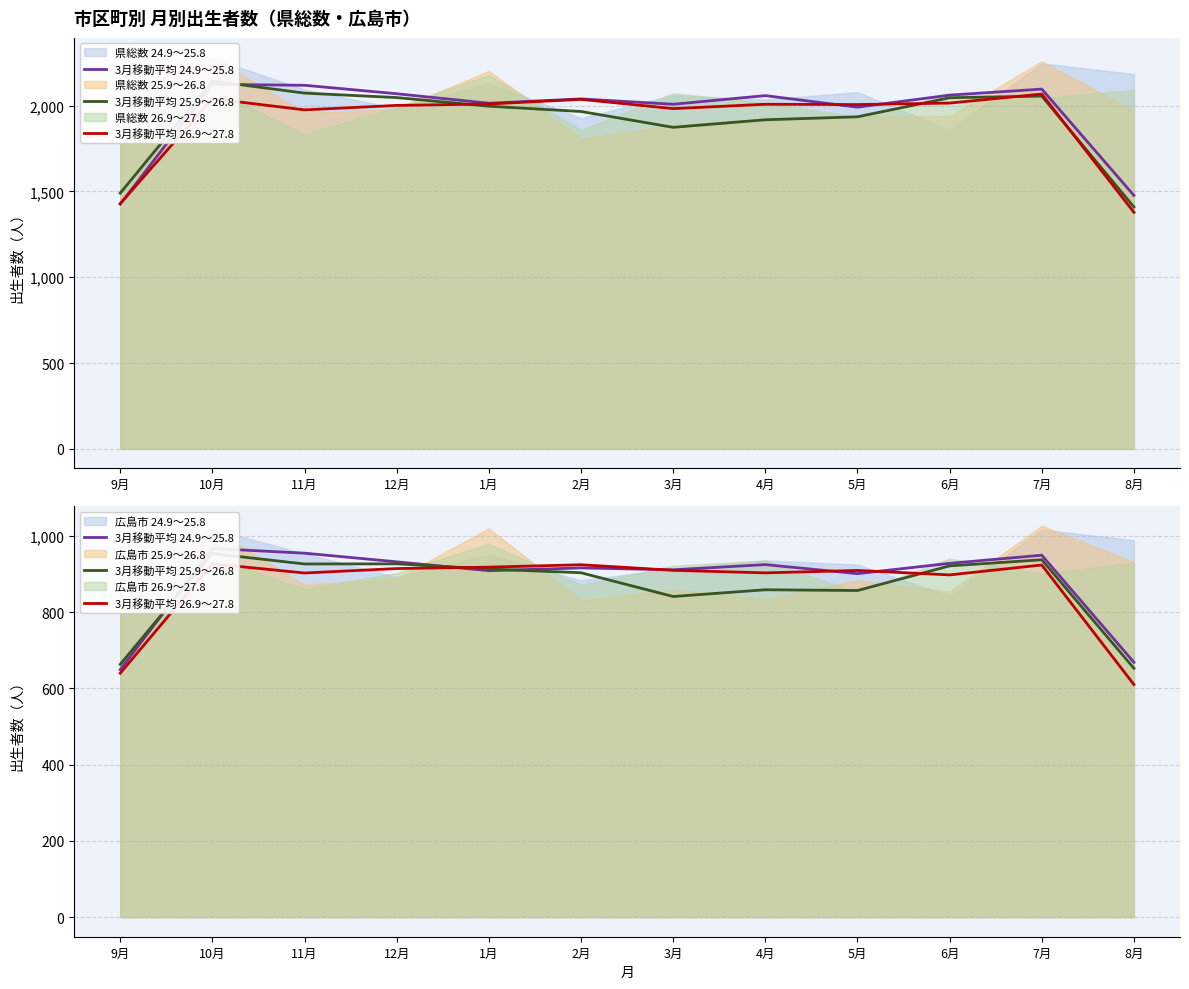

What is the average value of the 3月移動平均 24.9～25.8 series?

884.5